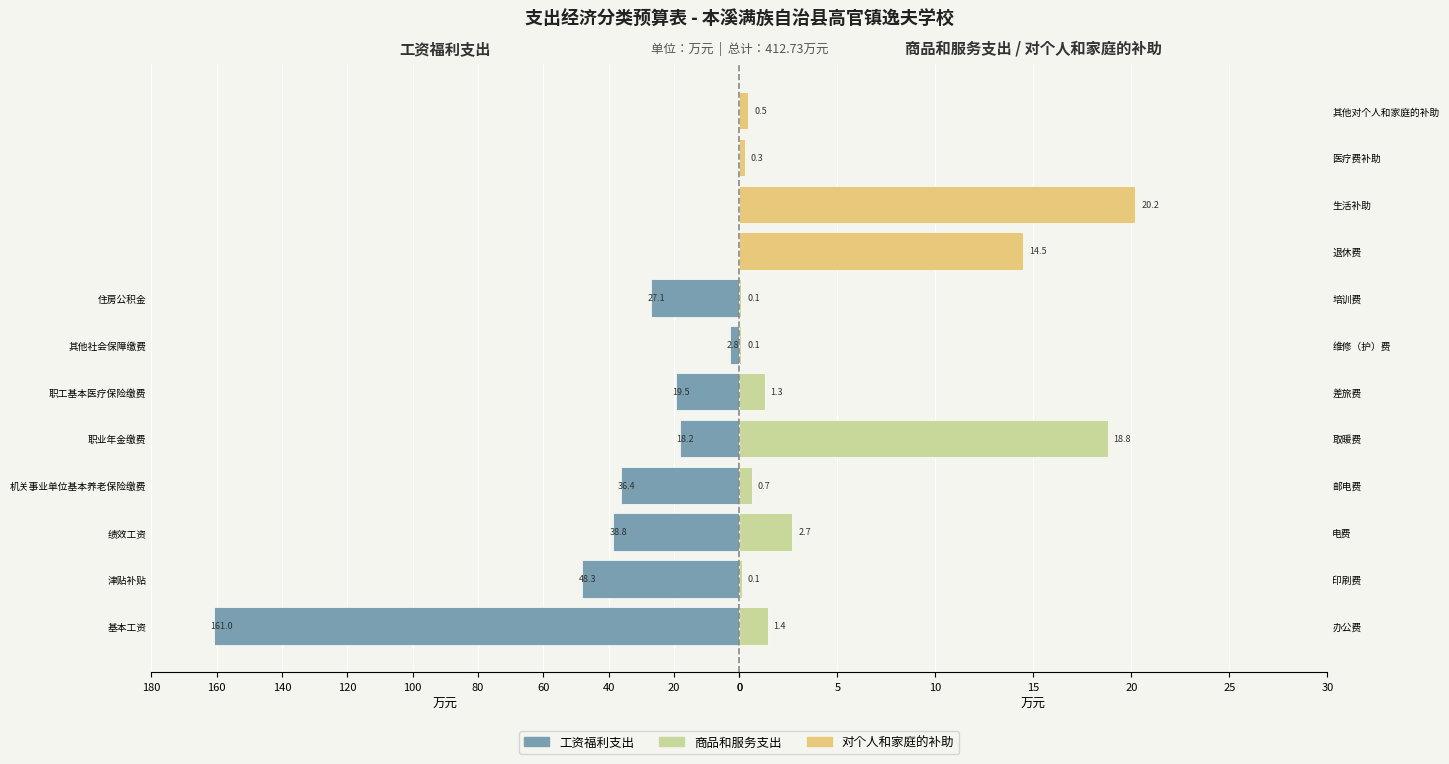

The 工资福利支出 series shows 0.0 at 160. True or false?

True